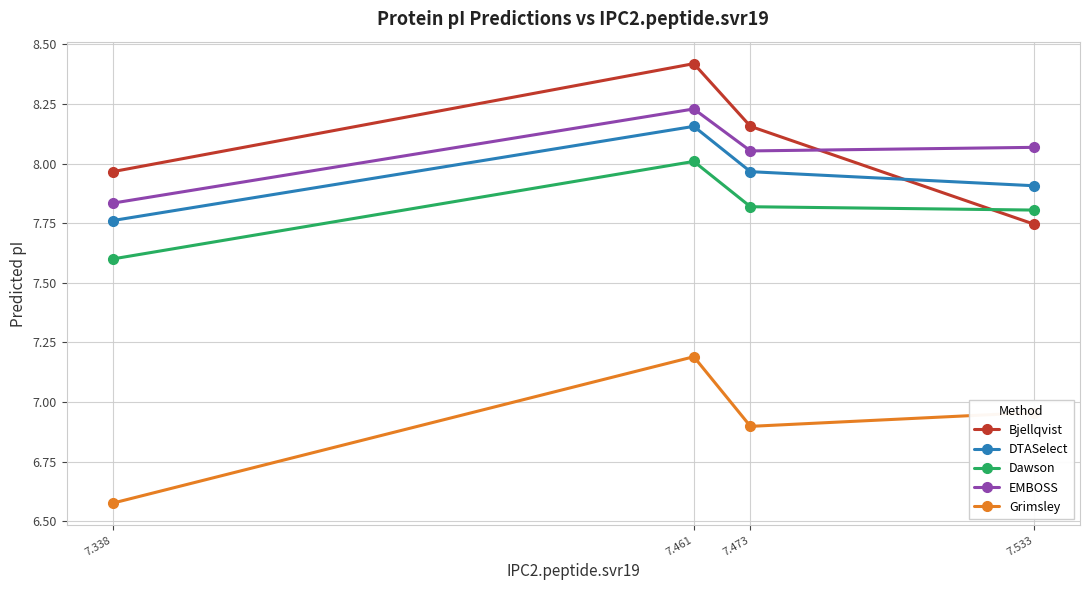

True or false: Grimsley and DTASelect intersect in this chart.

False